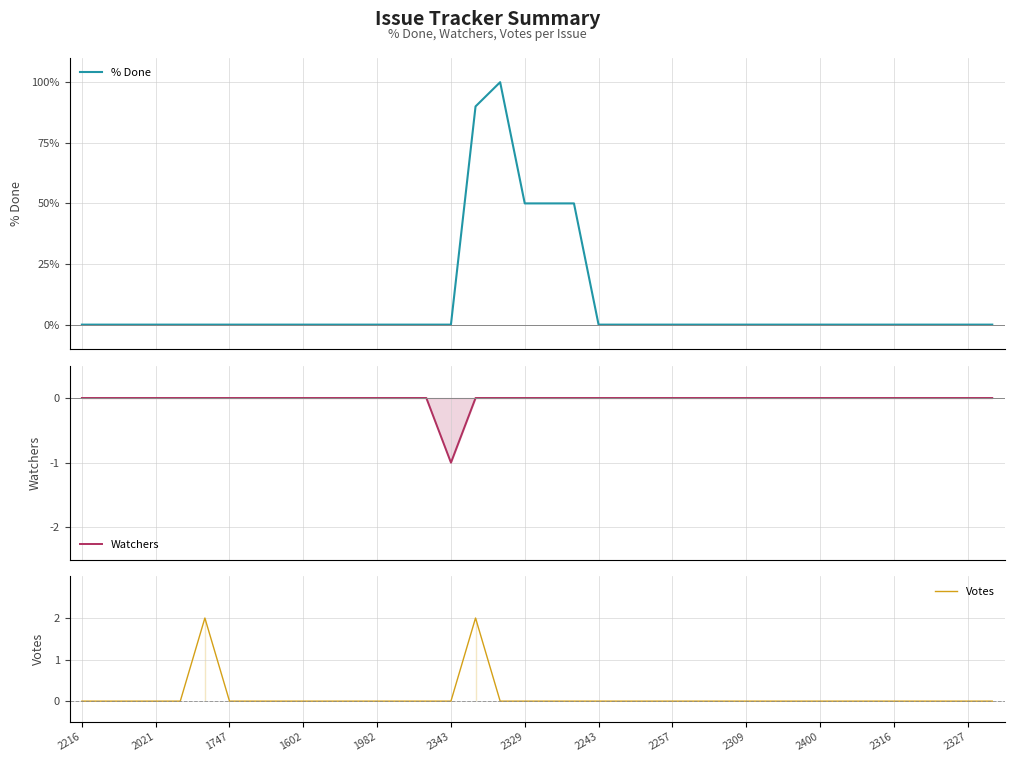

At 2316, list the series in order from largest to smallest.

% Done, Watchers, Votes